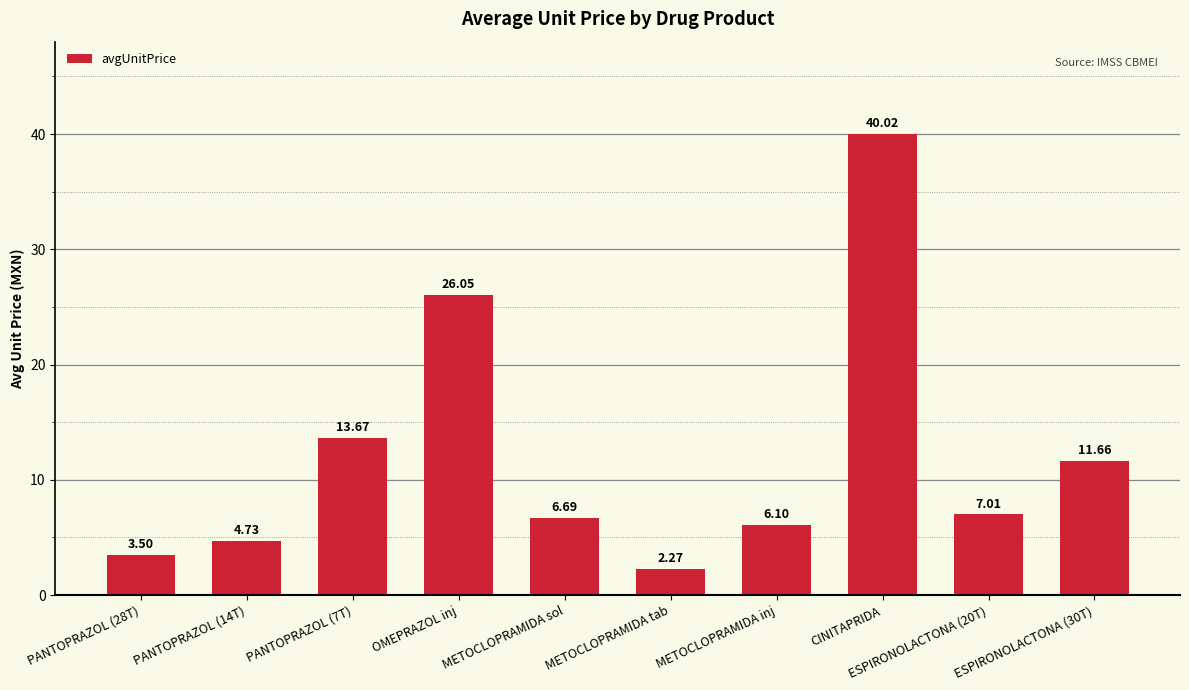

What is the average value?

12.2